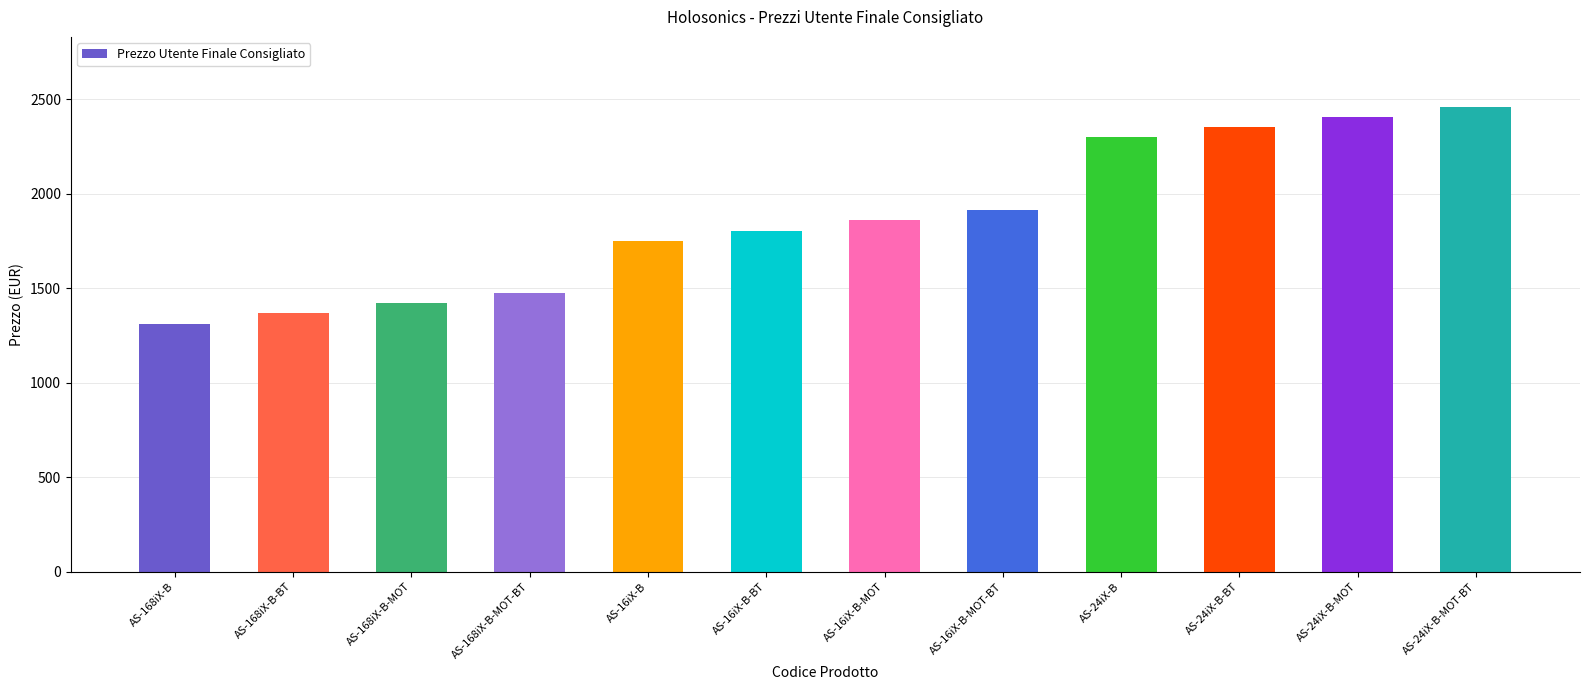

List the labels in order of value, largest first.

AS-24iX-B-MOT-BT, AS-24iX-B-MOT, AS-24iX-B-BT, AS-24iX-B, AS-16iX-B-MOT-BT, AS-16iX-B-MOT, AS-16iX-B-BT, AS-16iX-B, AS-168iX-B-MOT-BT, AS-168iX-B-MOT, AS-168iX-B-BT, AS-168iX-B